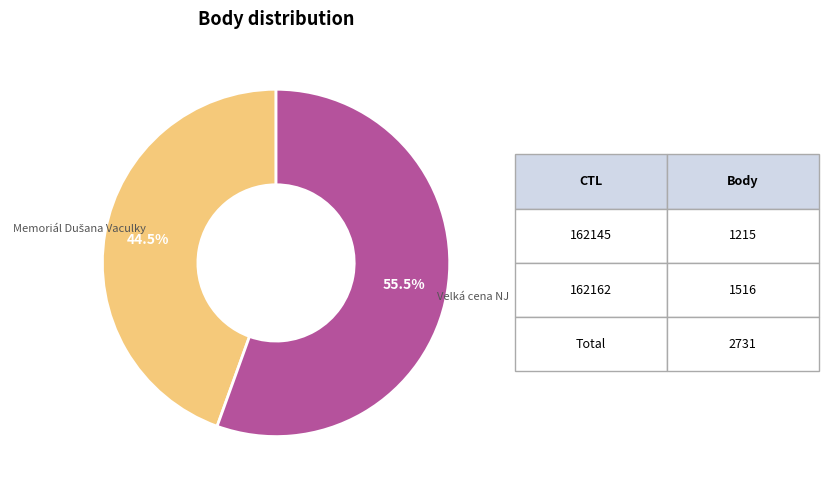

Is there a majority slice in this chart?

Yes